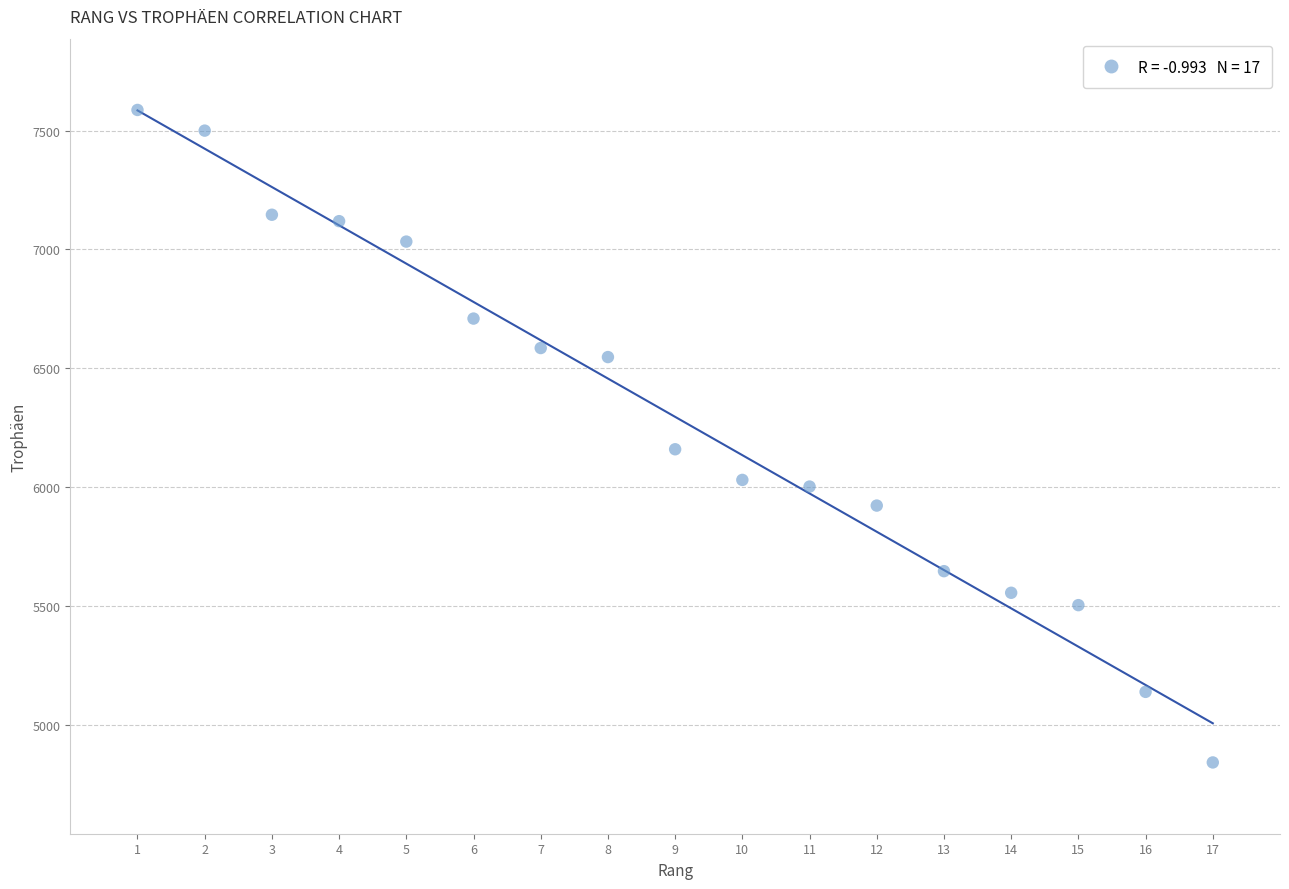

What Y value in the scatter plot is closest to 6214?

6159